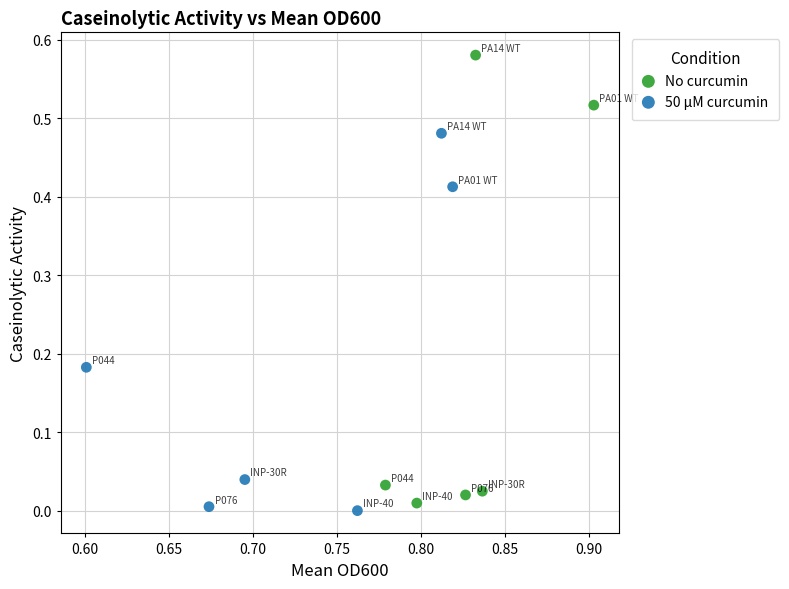

Which series has the widest spread of Y values?

No curcumin